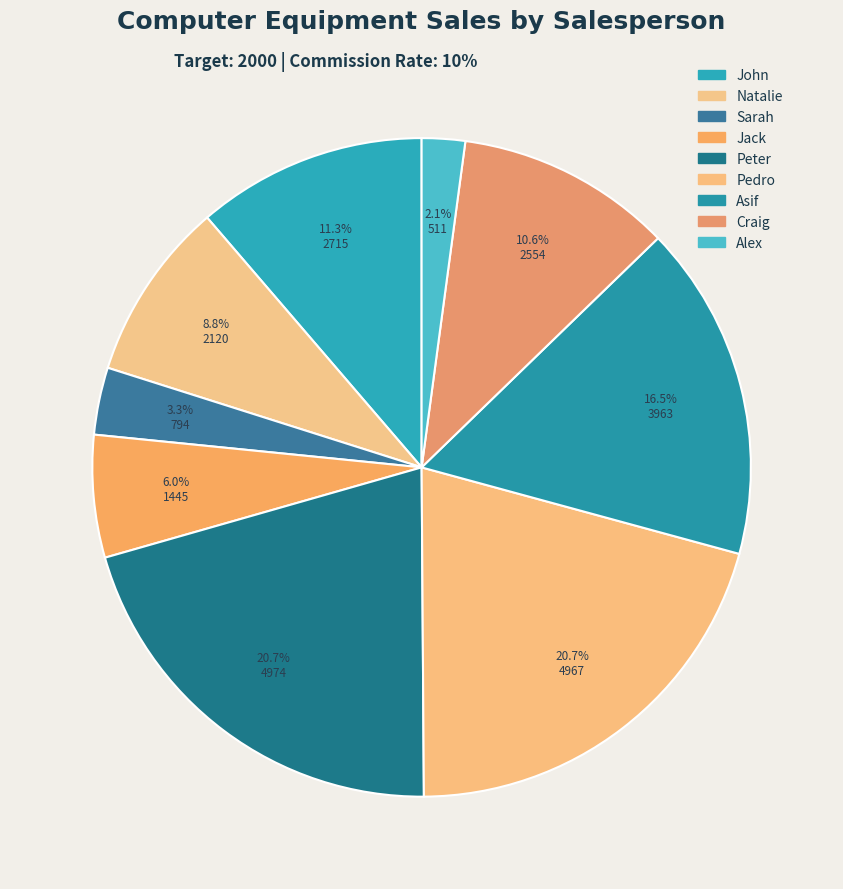

Between Jack and Asif, which is larger?

Asif